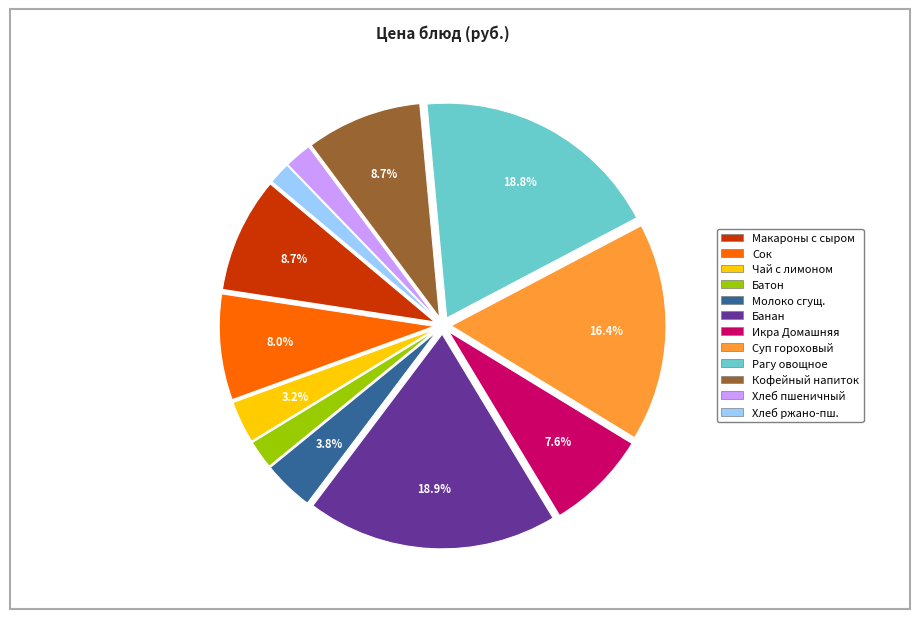

Does any single category account for the majority?

No